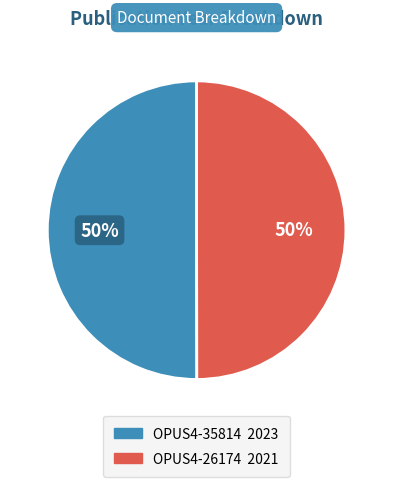

To the nearest percent, what is the combined percentage of OPUS4-26174 and OPUS4-35814?

100%